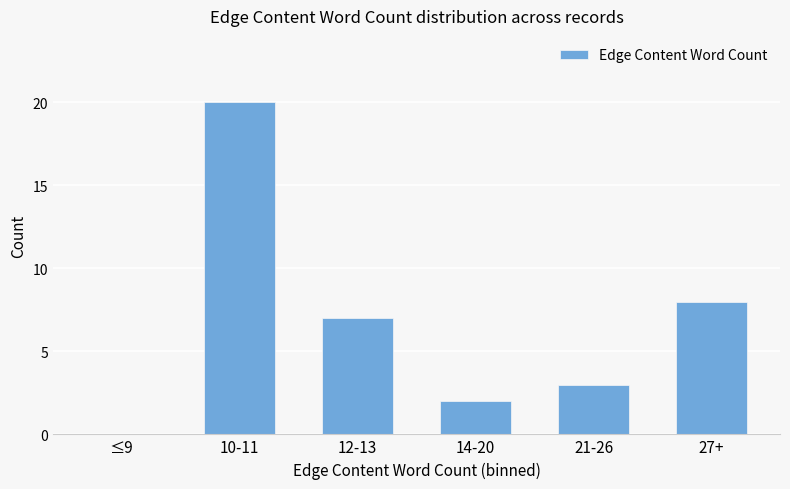

How many data points does each series have?

6